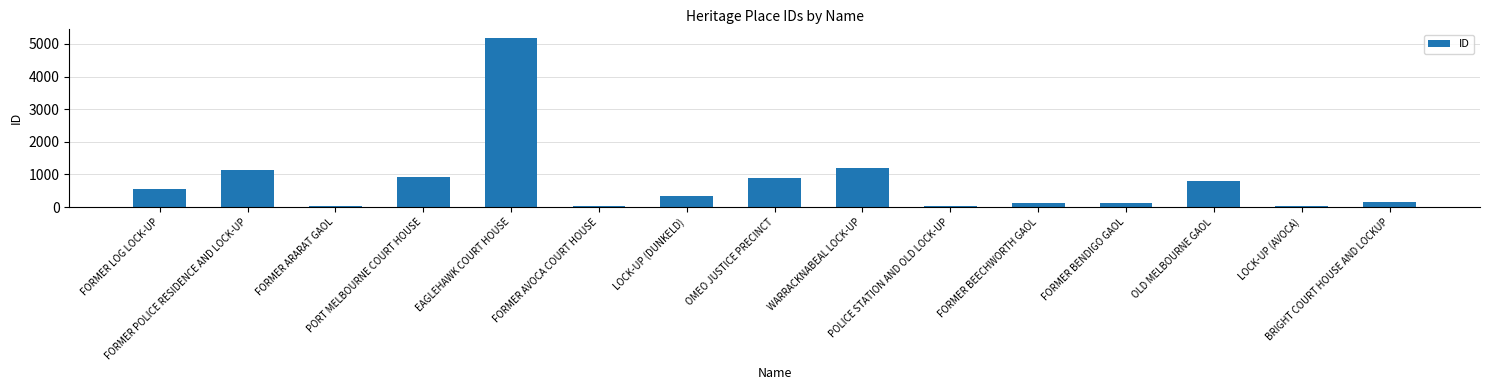

What is the difference between the values at LOCK-UP (DUNKELD) and BRIGHT COURT HOUSE AND LOCKUP?

186